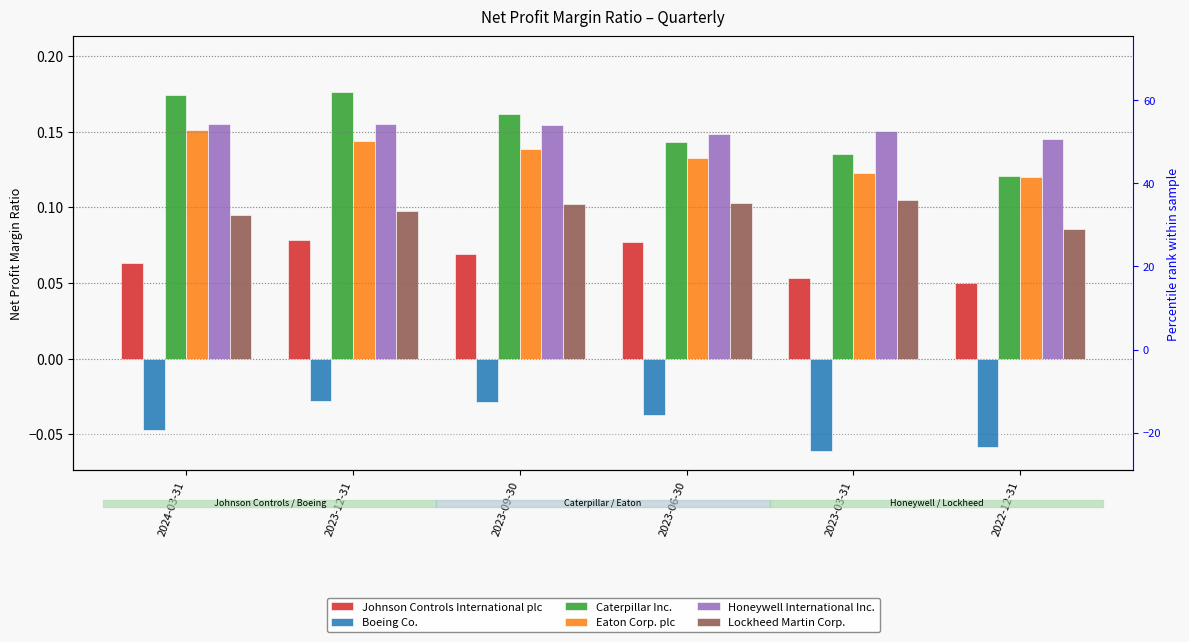

Is it true that Lockheed Martin Corp. equals 0.1 at 2024-03-31?

False